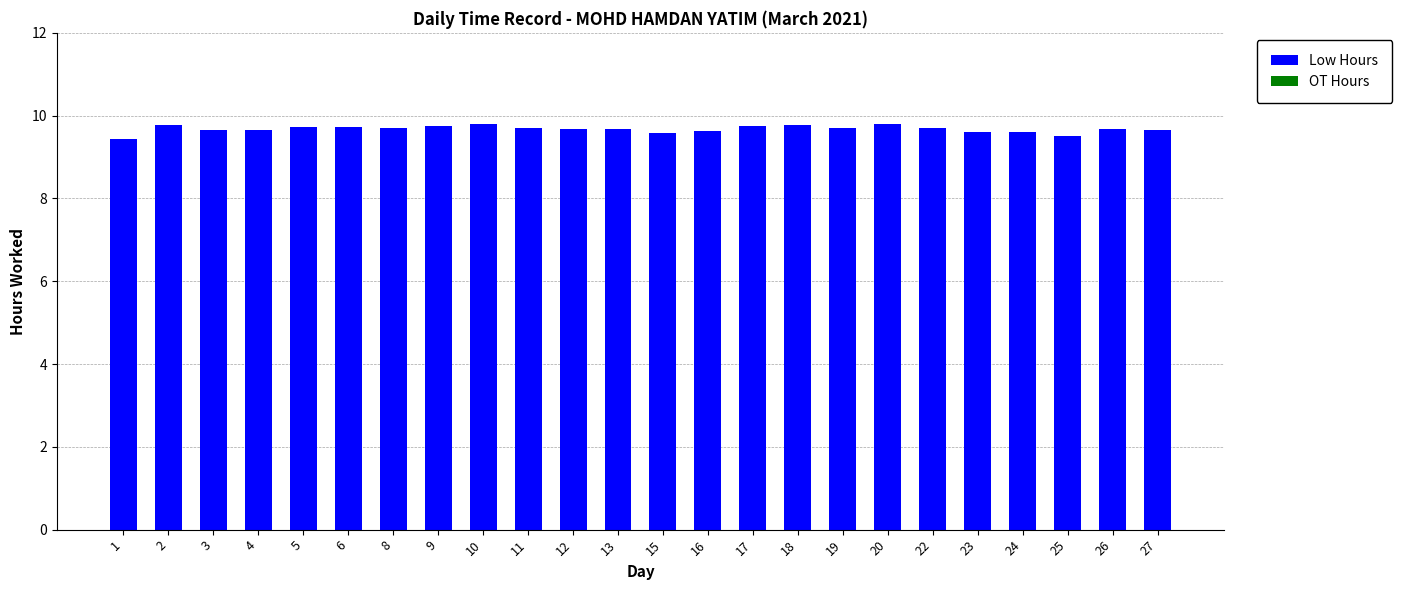

What is the value of the 2nd bar from the left?

9.8